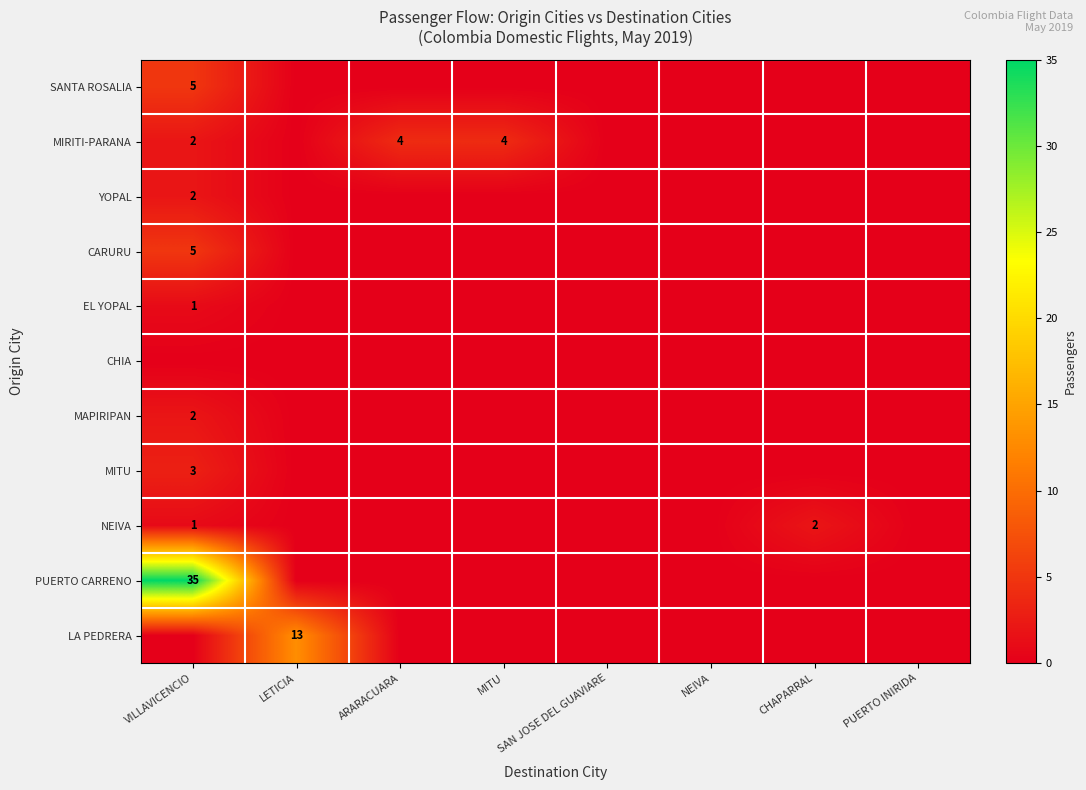

At which label does NEIVA reach its minimum?

LETICIA